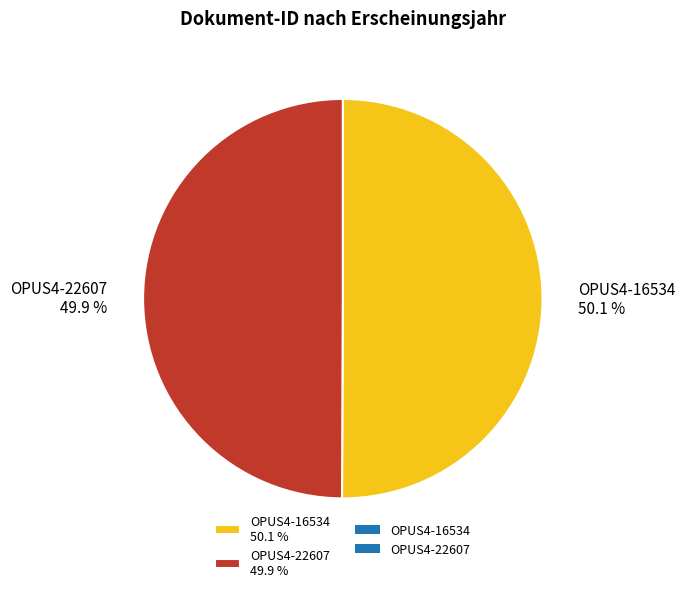

To the nearest percent, what is the average slice percentage?

50%